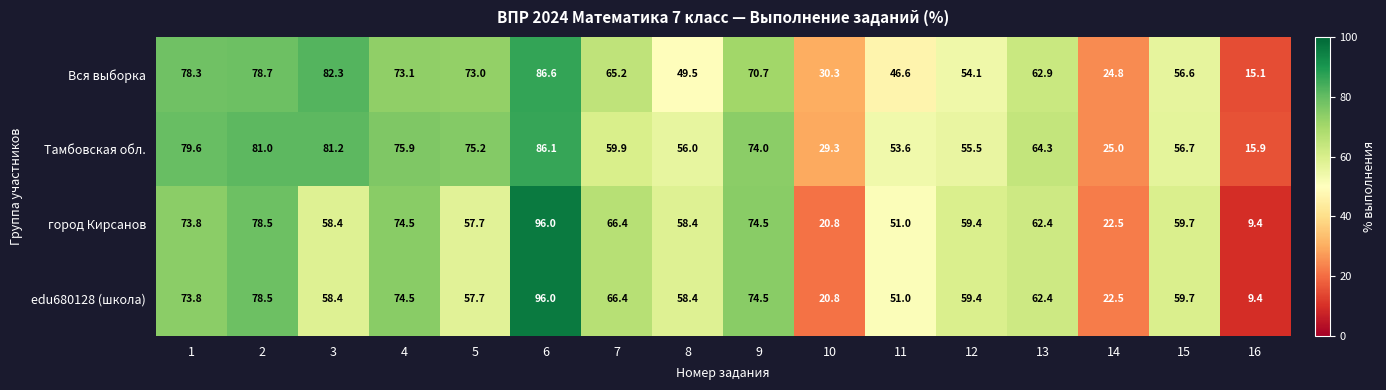

List the labels in order of Тамбовская обл. value, smallest first.

16, 14, 10, 11, 12, 8, 15, 7, 13, 9, 5, 4, 1, 2, 3, 6